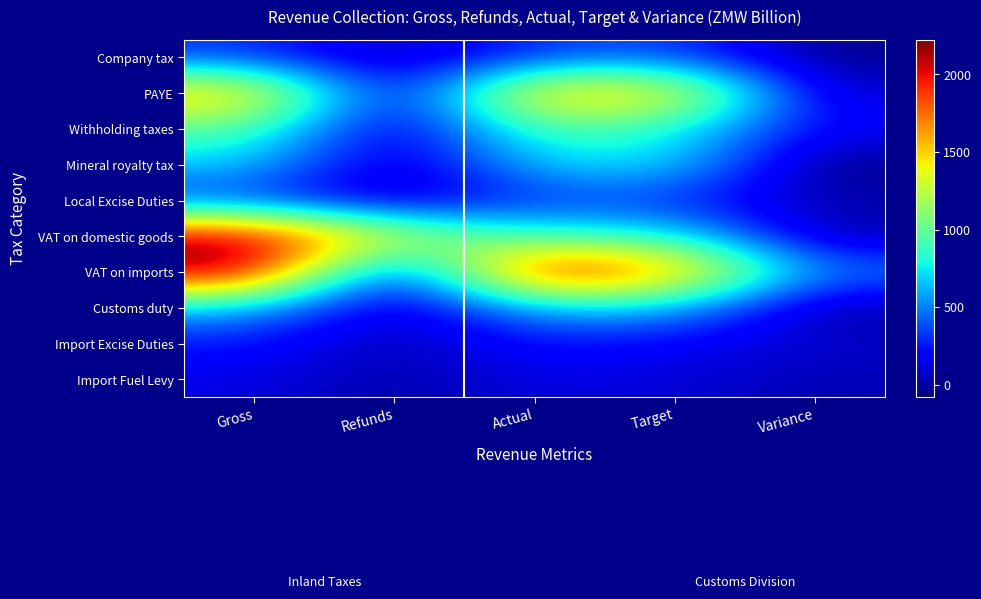

Reading left to right, what are all the values shown in this chart?

Company tax: Gross=319.0	Refunds=3.3	Actual=315.7	Target=370.3	Variance=-54.6
PAYE: Gross=1627.1	Refunds=1.7	Actual=1625.4	Target=1555.1	Variance=70.4
Withholding taxes: Gross=980.2	Refunds=0.0	Actual=980.2	Target=793.0	Variance=187.1
Mineral royalty tax: Gross=690.2	Refunds=0.0	Actual=690.2	Target=770.8	Variance=-80.5
Local Excise Duties: Gross=315.2	Refunds=0.0	Actual=315.2	Target=292.8	Variance=22.4
VAT on domestic goods: Gross=2168.2	Refunds=1342.6	Actual=825.6	Target=829.7	Variance=-4.1
VAT on imports: Gross=2224.6	Refunds=0.0	Actual=2224.6	Target=1728.1	Variance=496.5
Customs duty: Gross=628.8	Refunds=2.4	Actual=626.4	Target=650.8	Variance=-24.4
Import Excise Duties: Gross=251.9	Refunds=0.0	Actual=251.9	Target=171.8	Variance=80.0
Import Fuel Levy: Gross=126.4	Refunds=0.0	Actual=126.4	Target=99.2	Variance=27.2